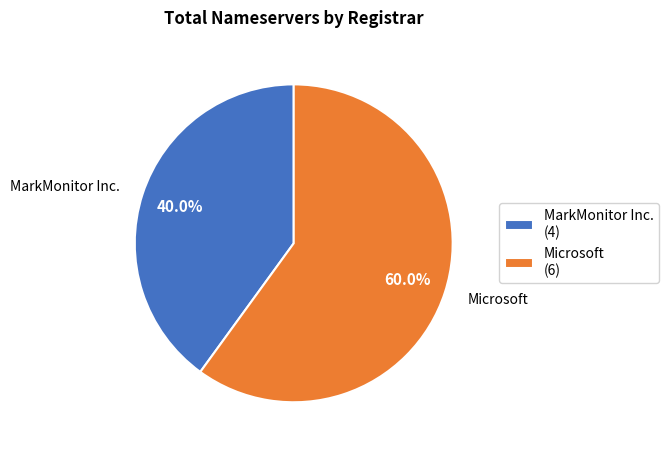

Which category has the smallest portion of the pie?

MarkMonitor Inc.